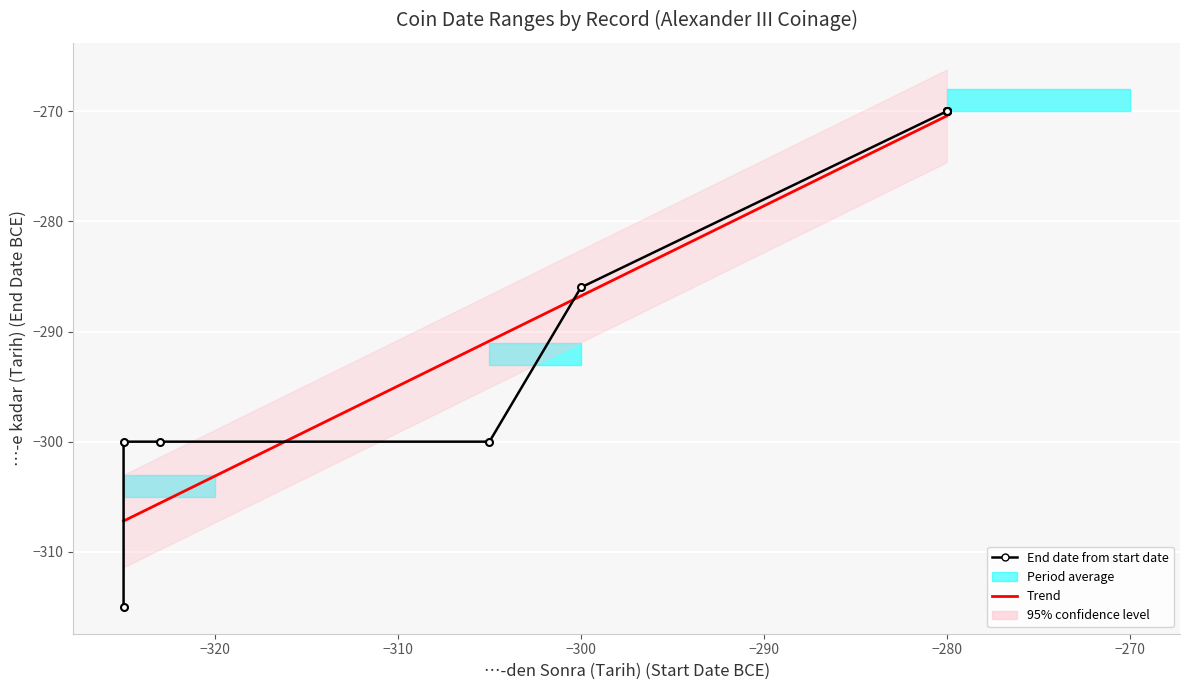

Rank the series by their maximum value, from lowest to highest.

…-den Sonra (Tarih), …-e kadar (Tarih)